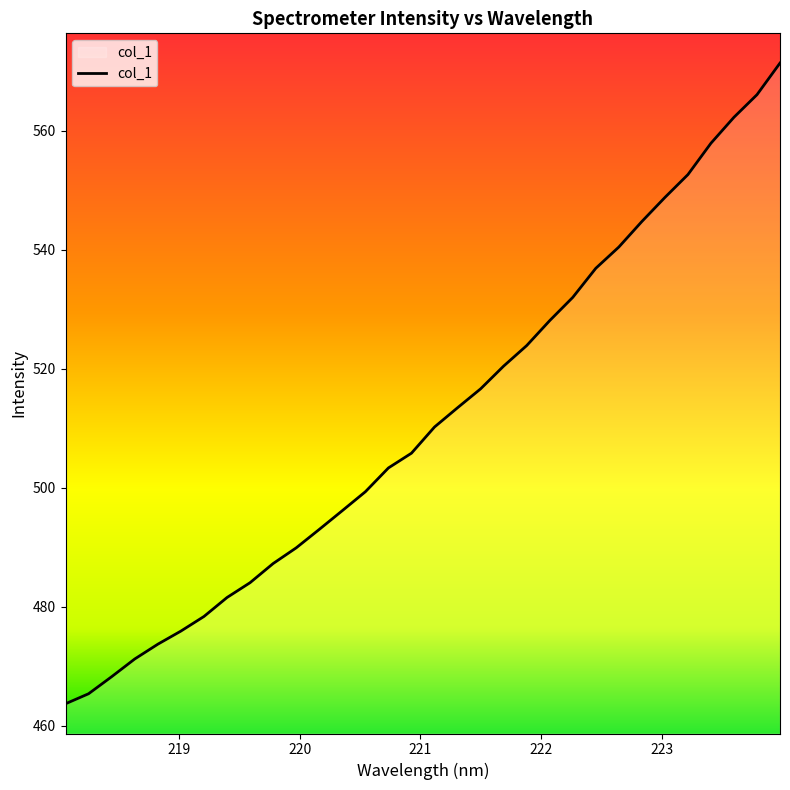

True or false: there are more than 2 points higher than both neighbors.

False